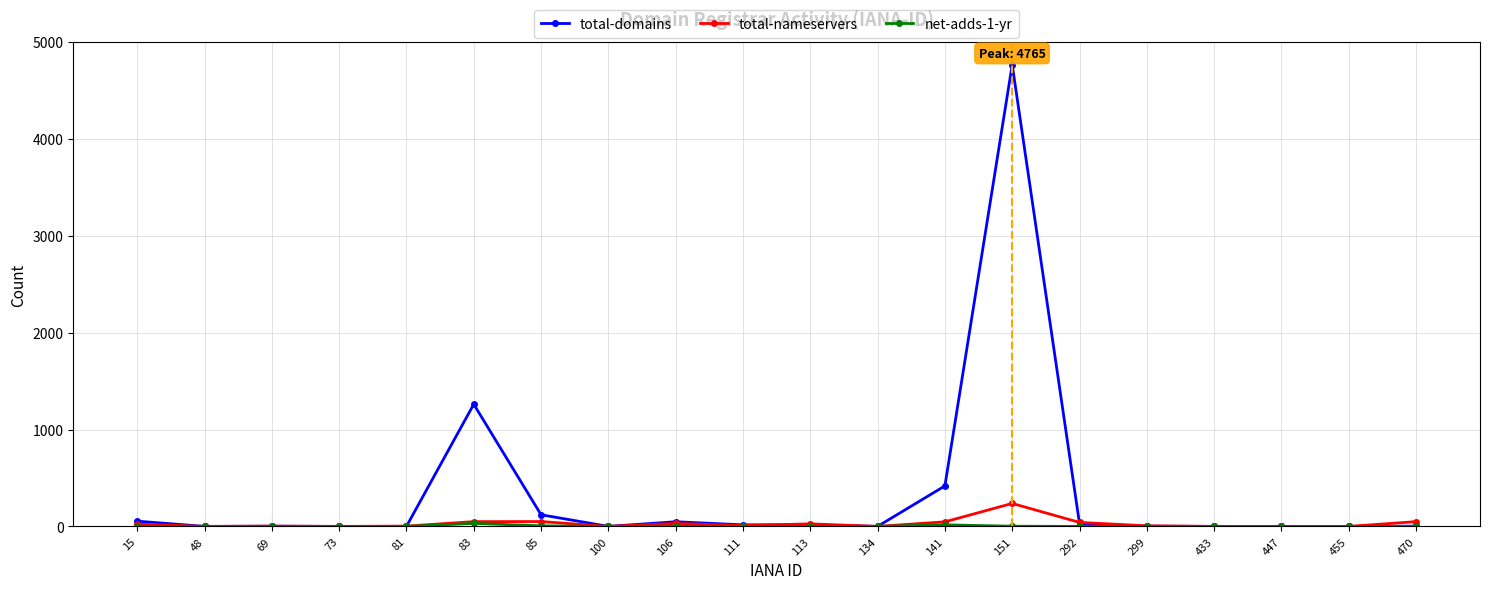

Which label corresponds to the largest value in the chart?

151